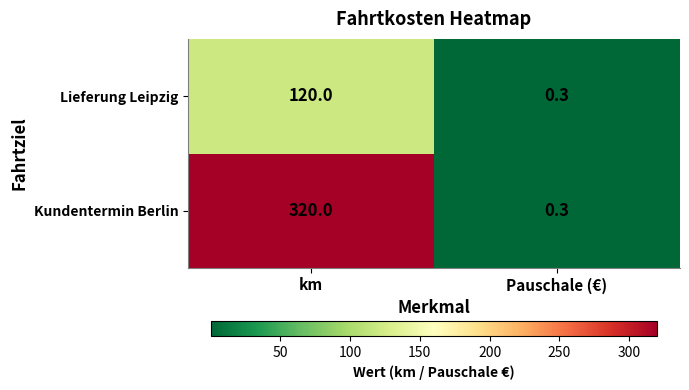

Reading left to right, list all the values displayed in this chart.

Lieferung Leipzig: km=120.0	Pauschale (€)=0.3
Kundentermin Berlin: km=320.0	Pauschale (€)=0.3